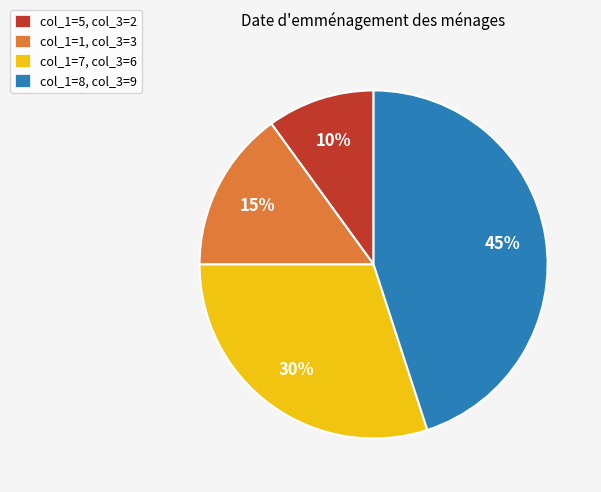

Approximately how many times larger is the value at col_1=1, col_3=3 compared to col_1=8, col_3=9?

0.3